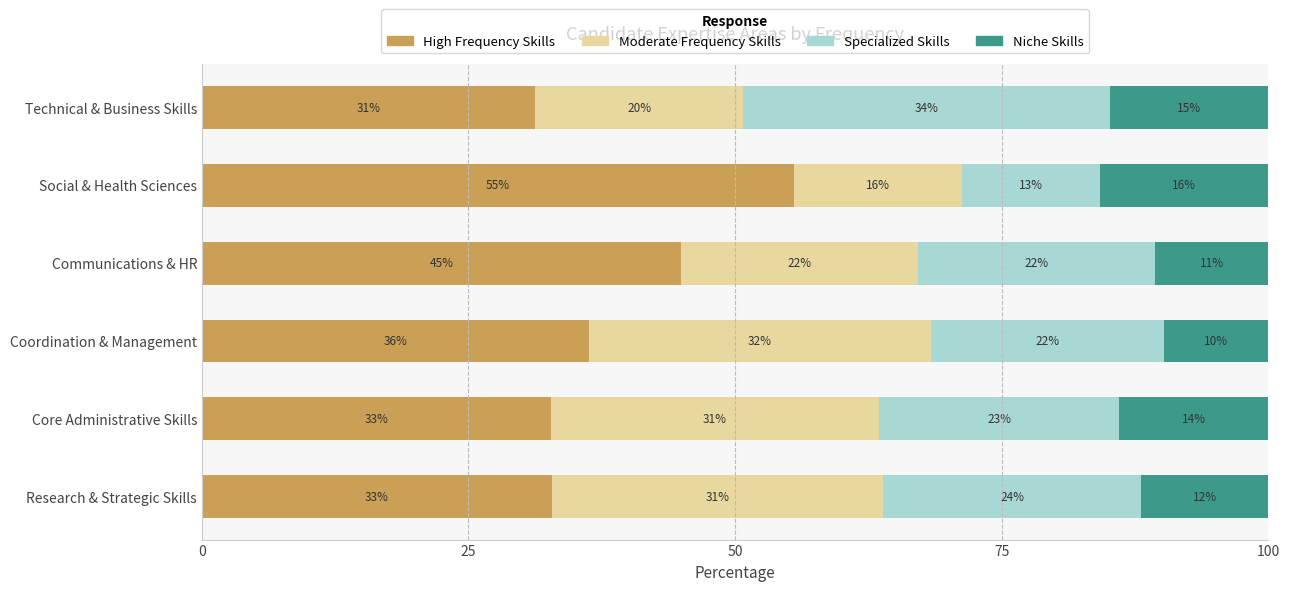

At how many categories does at least one series exceed 47?

1